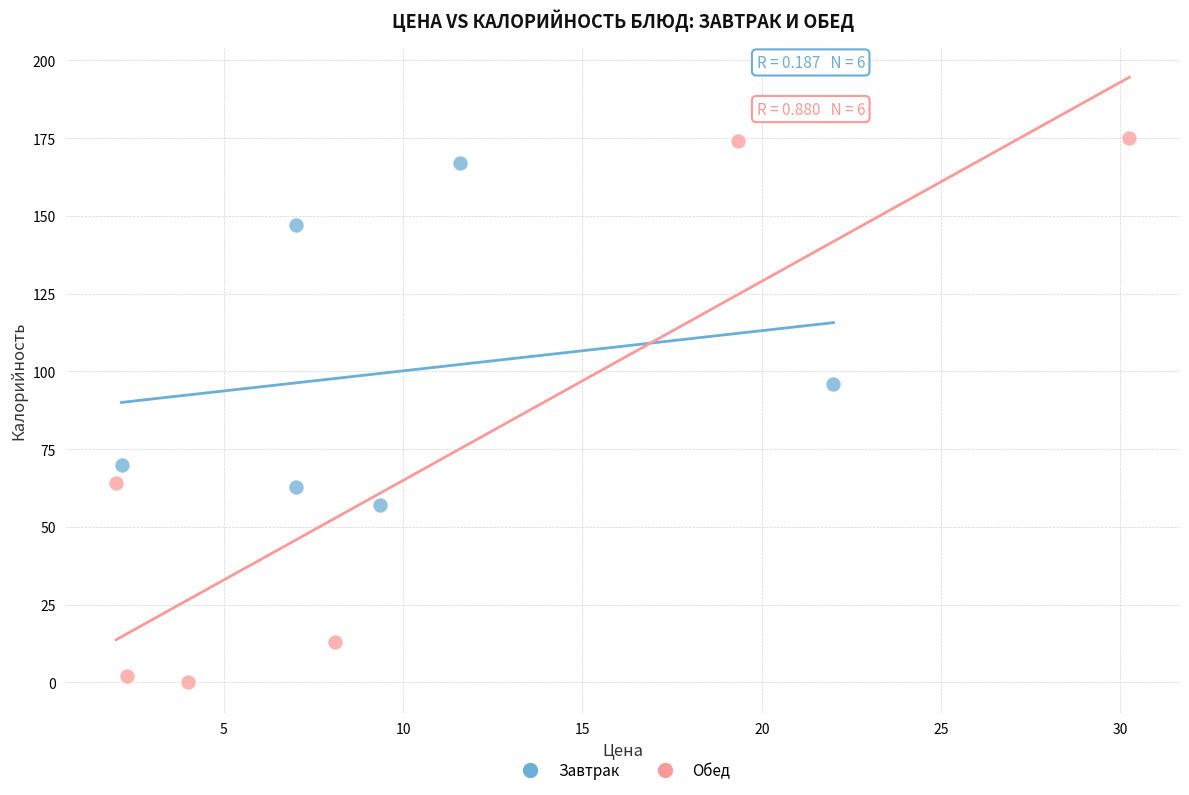

Which series has the largest Y range (max minus min)?

Обед